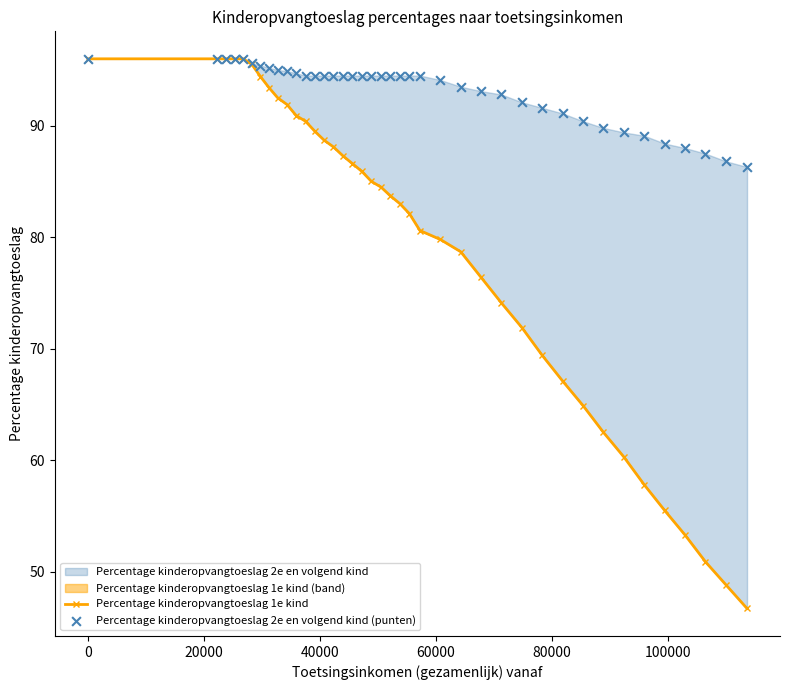

Is the value of Percentage kinderopvangtoeslag 2e en volgend kind (punten) at 33 greater than the value of Percentage kinderopvangtoeslag 1e kind at 32?

Yes